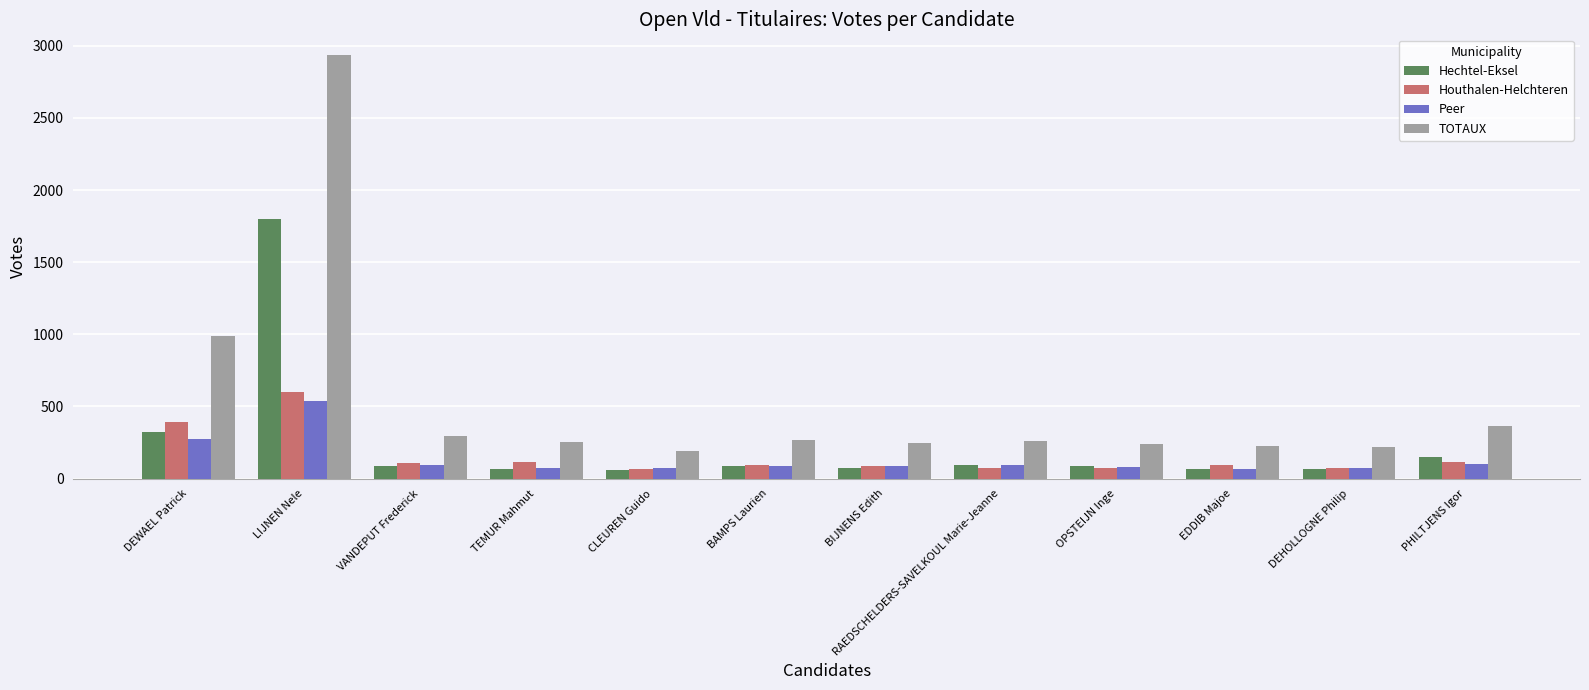

What is the label of the 3rd bar from the left?

VANDEPUT Frederick